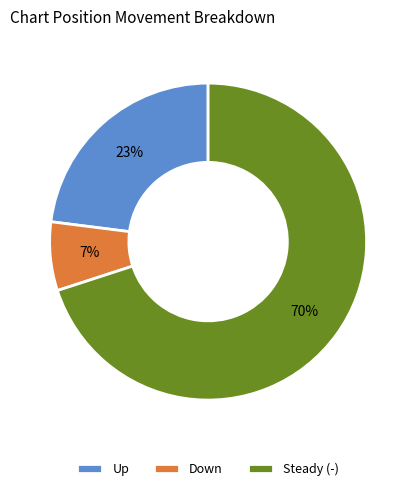

Combined, do Down and Steady (-) account for over 50%?

Yes